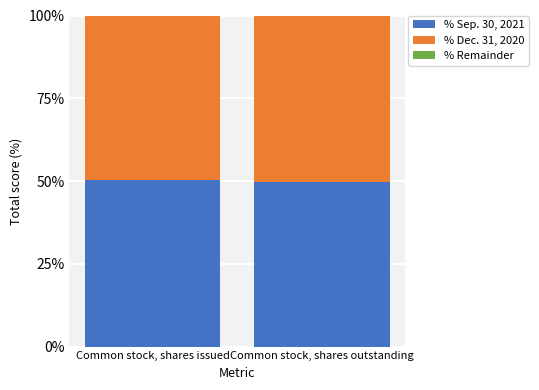

True or false: % Sep. 30, 2021 has a value of 89.3 at Common stock, shares outstanding.

False